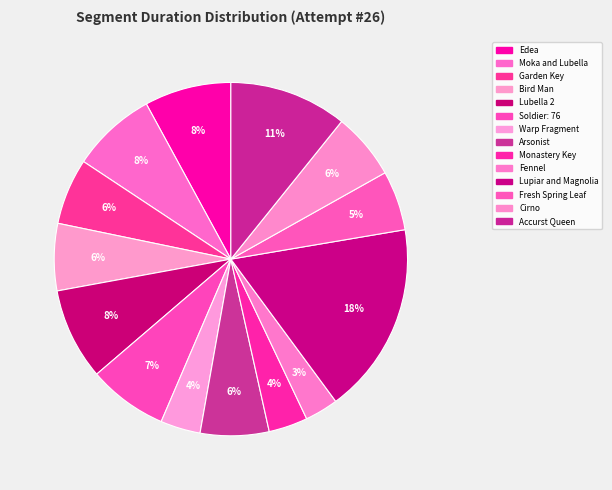

What percentage do Fresh Spring Leaf and Bird Man together represent?

11.6%